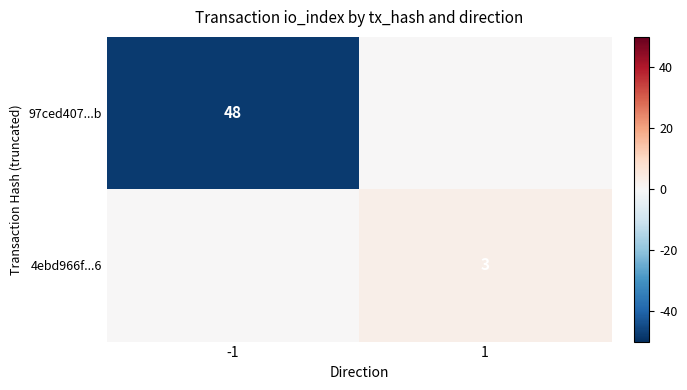

True or false: 4ebd966f...6 has a value of 3 at 1.

True